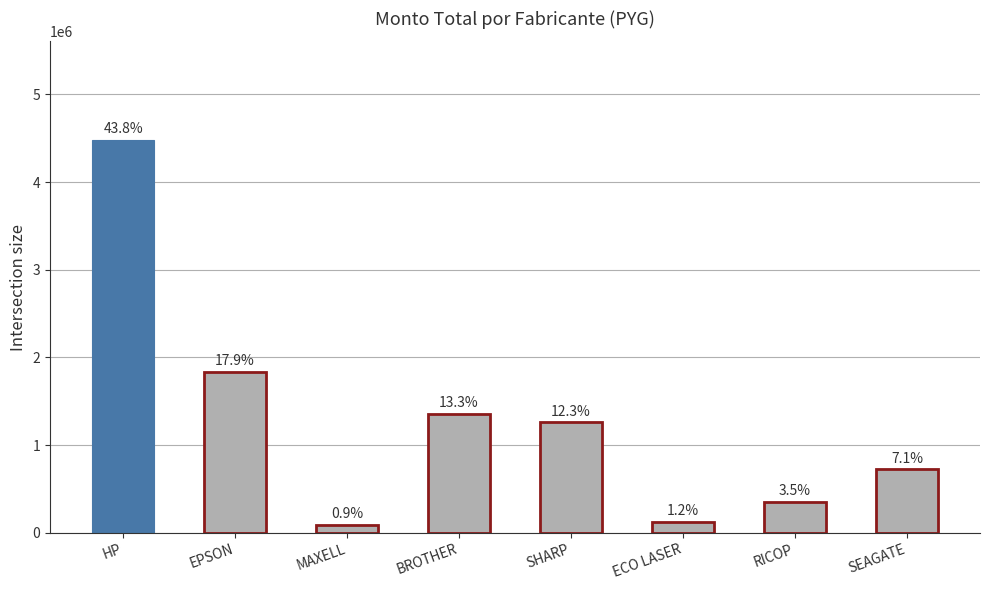

How many bars are there in total?

8